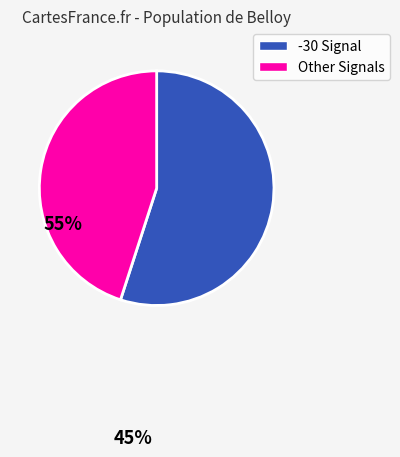

Is there a majority slice in this chart?

Yes